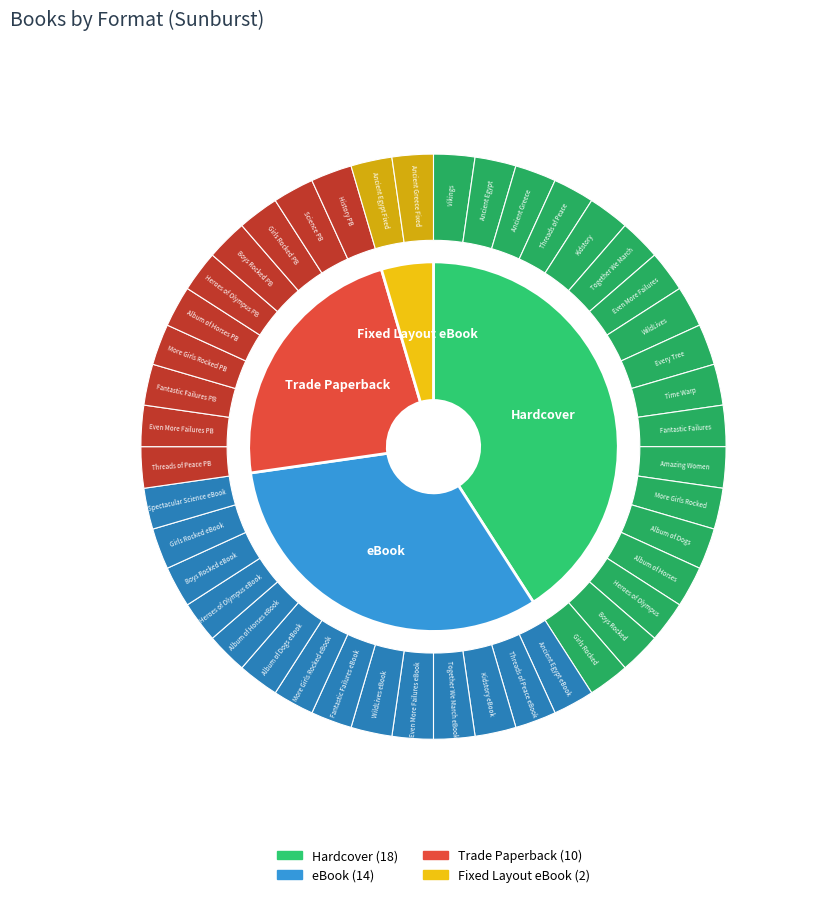

How many segments does this pie chart have?

4